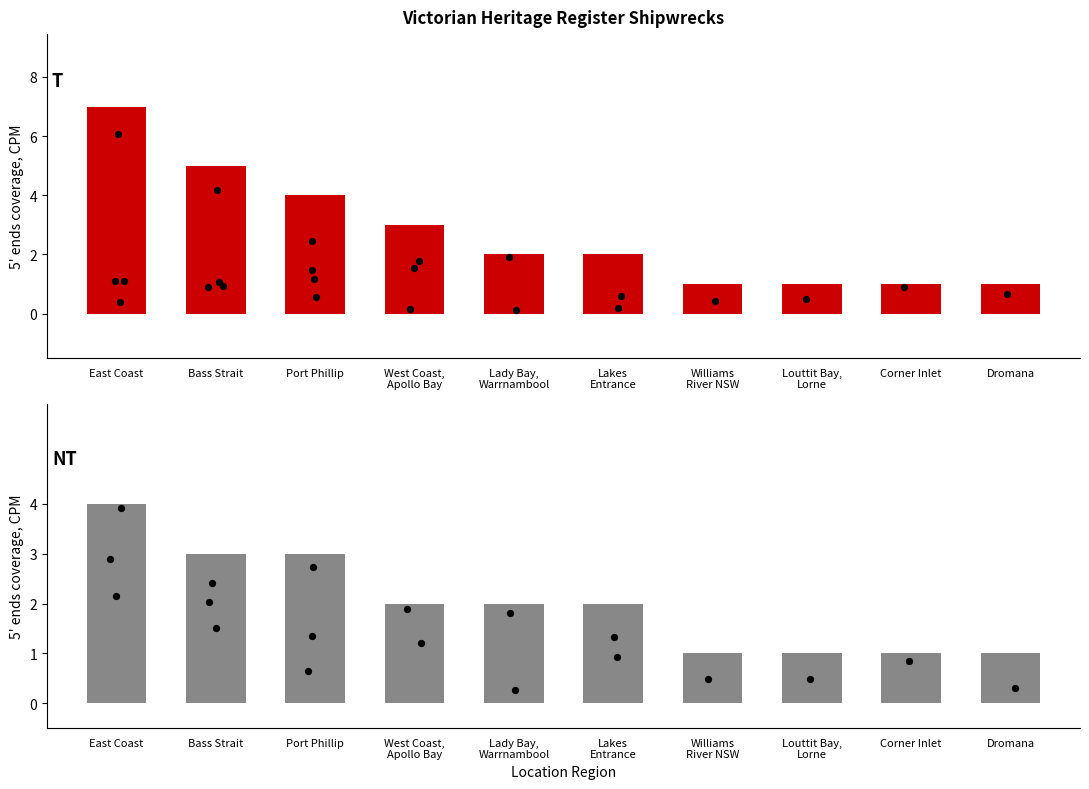

Which series has the largest total across all categories?

Ships Count (T)